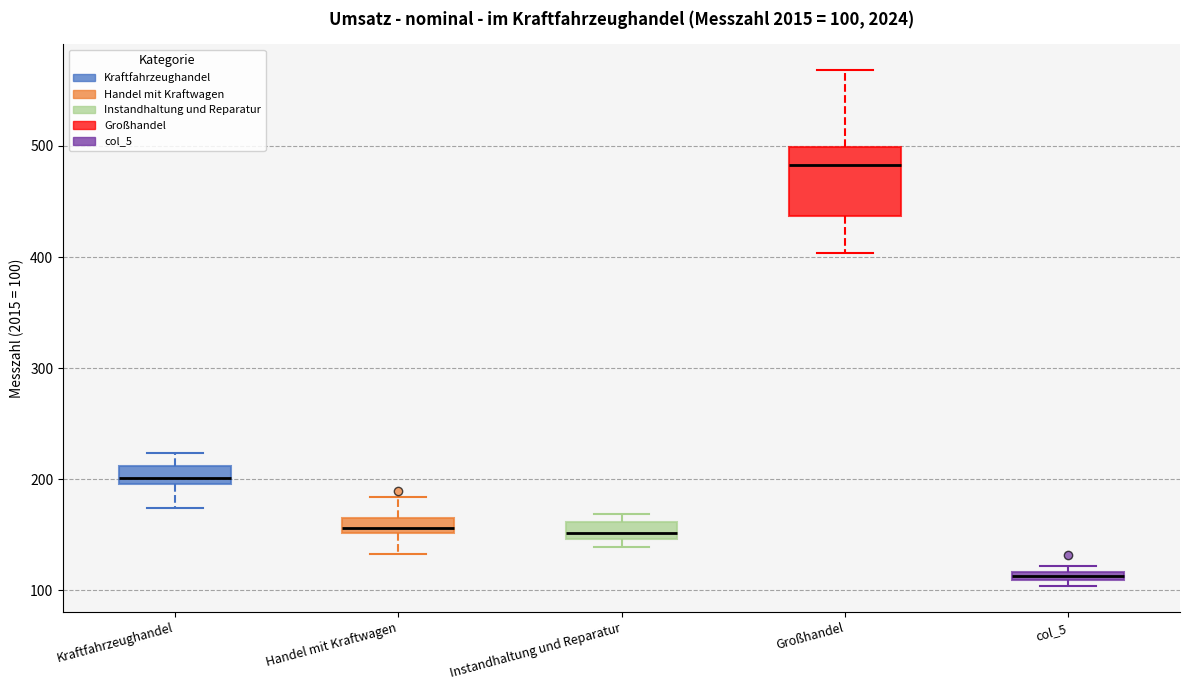

Which box has the highest median line?

Großhandel